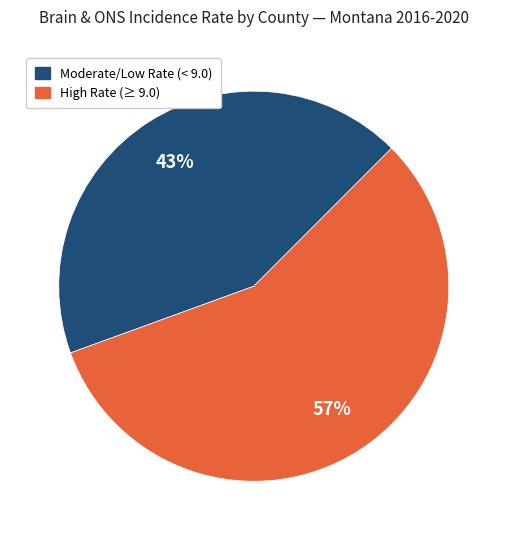

Is there a majority slice in this chart?

Yes